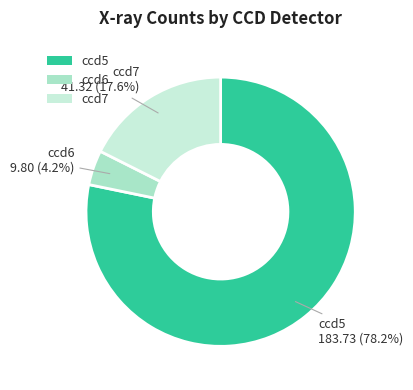

Is it true that ccd7 is 11% of the pie?

False